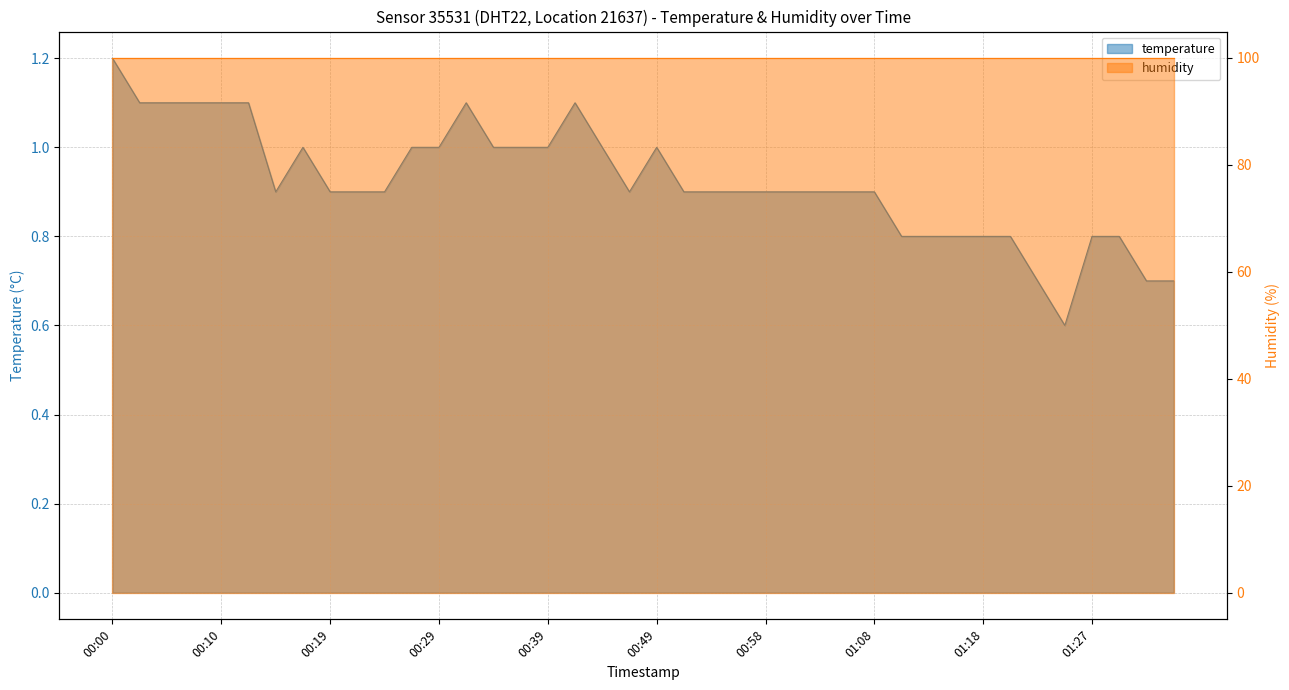

Which label corresponds to the smallest value in the chart?

01:25